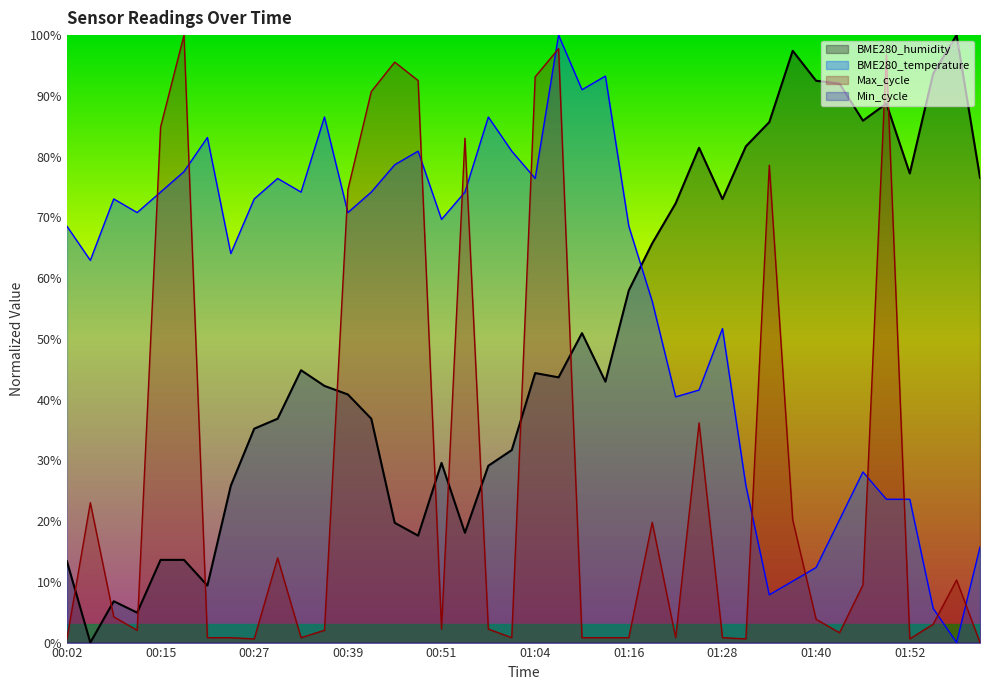

The value of BME280_humidity at 00:21 is 13.0. True or false?

False